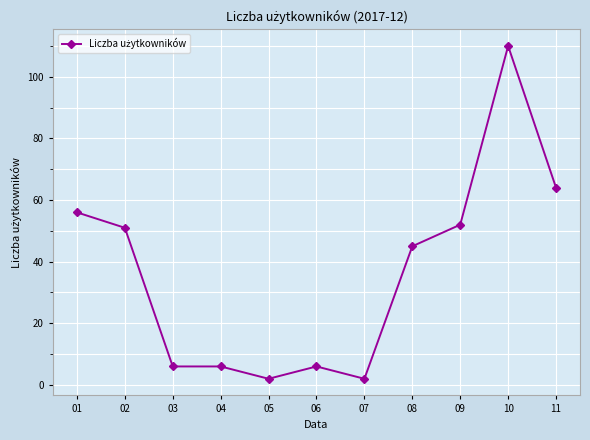

Which category has the highest value across all series?

10